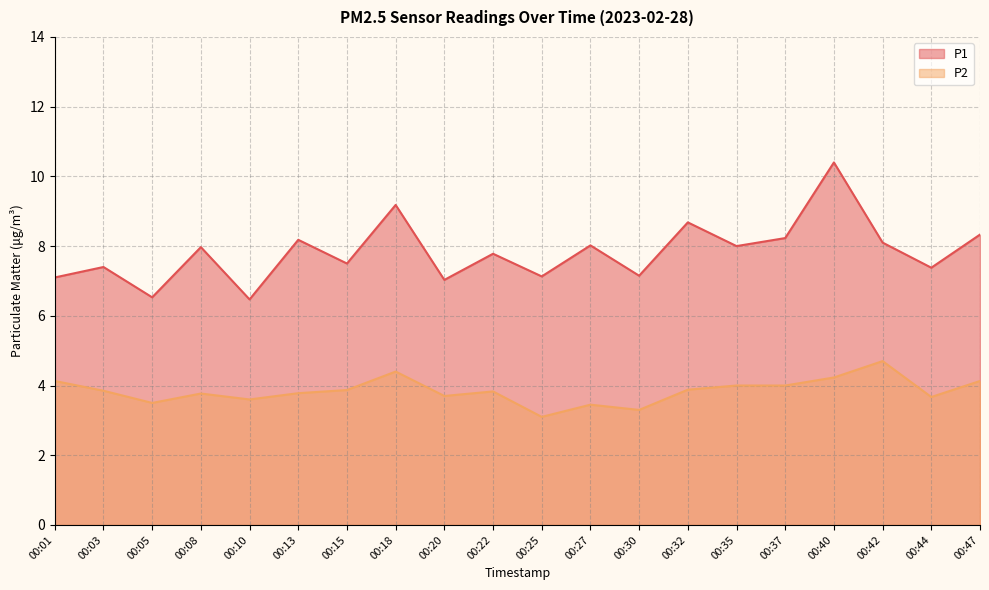

What is the approximate value of P2 at 00:25?

3.1